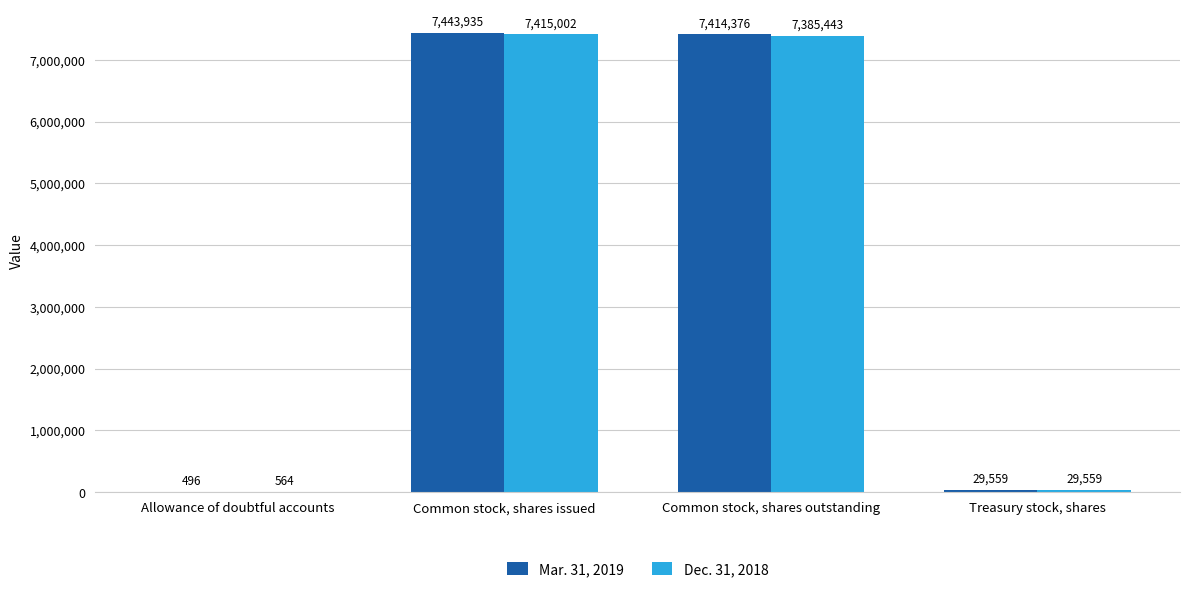

What is the sum of the Dec. 31, 2018 values at Treasury stock, shares and Common stock, shares outstanding?

7415002